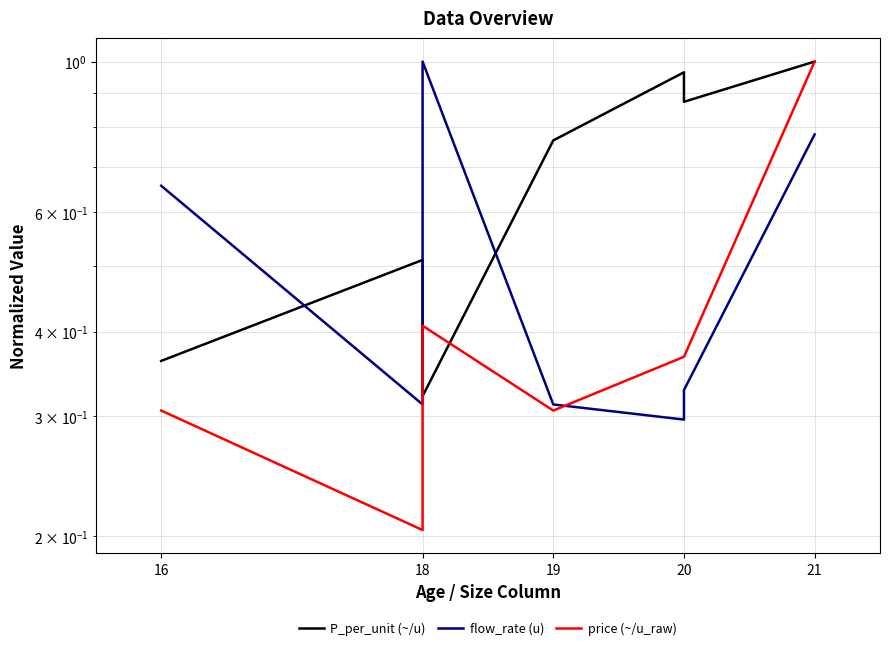

What is the label of the 6th point from the right?

18